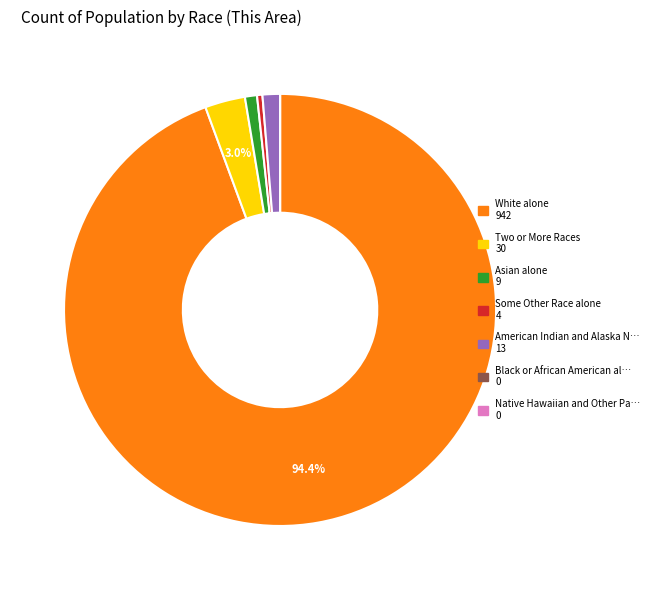

To the nearest percent, what is the average slice percentage?

14%